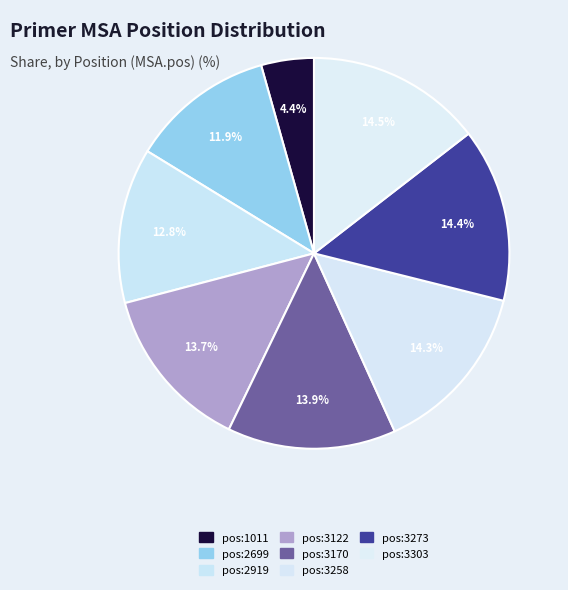

How many segments does this pie chart have?

8